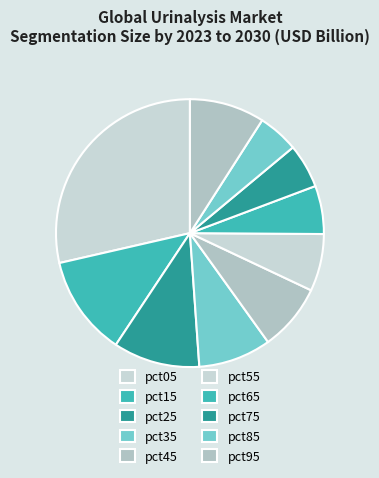

What is the largest slice in the pie chart?

pct05